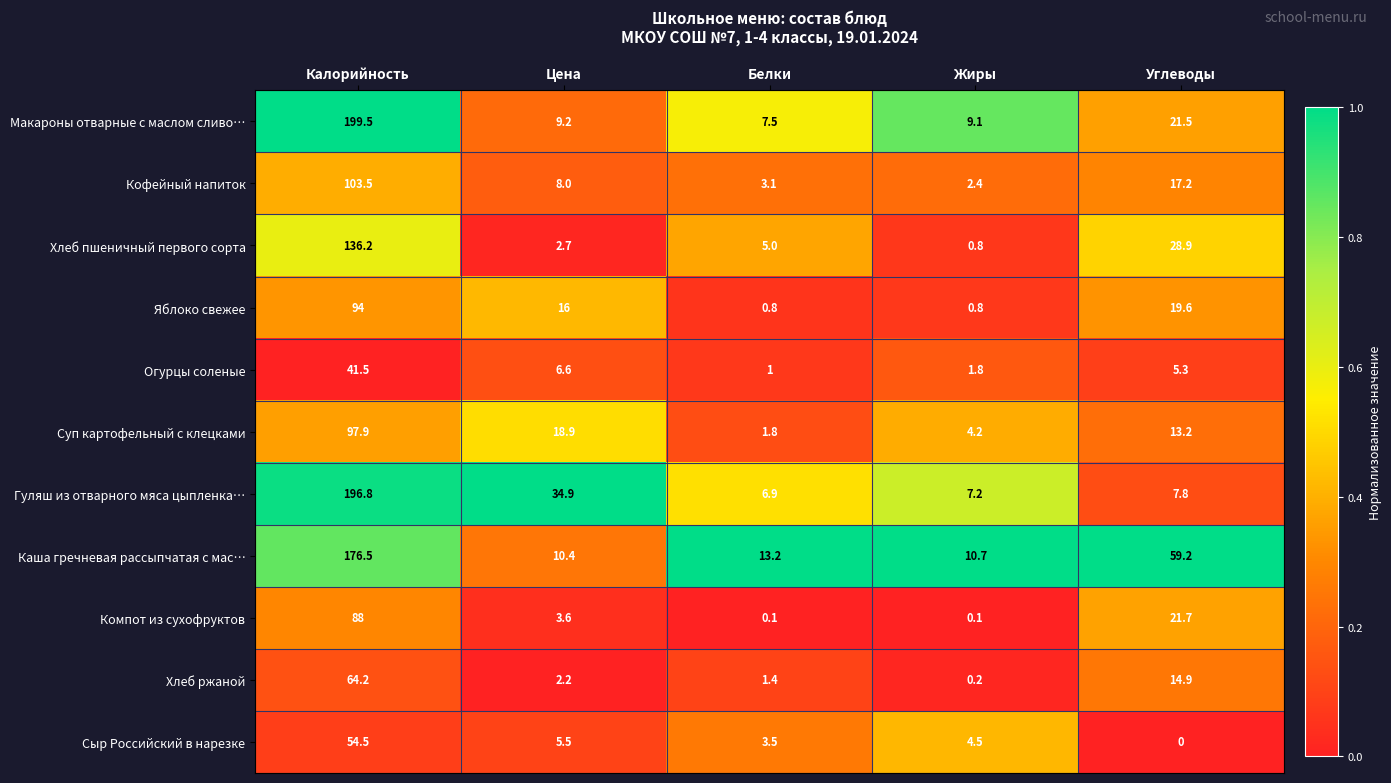

At Белки, list the series in order from largest to smallest.

Каша гречневая рассыпчатая с мас…, Макароны отварные с маслом сливо…, Гуляш из отварного мяса цыпленка…, Хлеб пшеничный первого сорта, Сыр Российский в нарезке, Кофейный напиток, Суп картофельный с клецками, Хлеб ржаной, Огурцы соленые, Яблоко свежее, Компот из сухофруктов